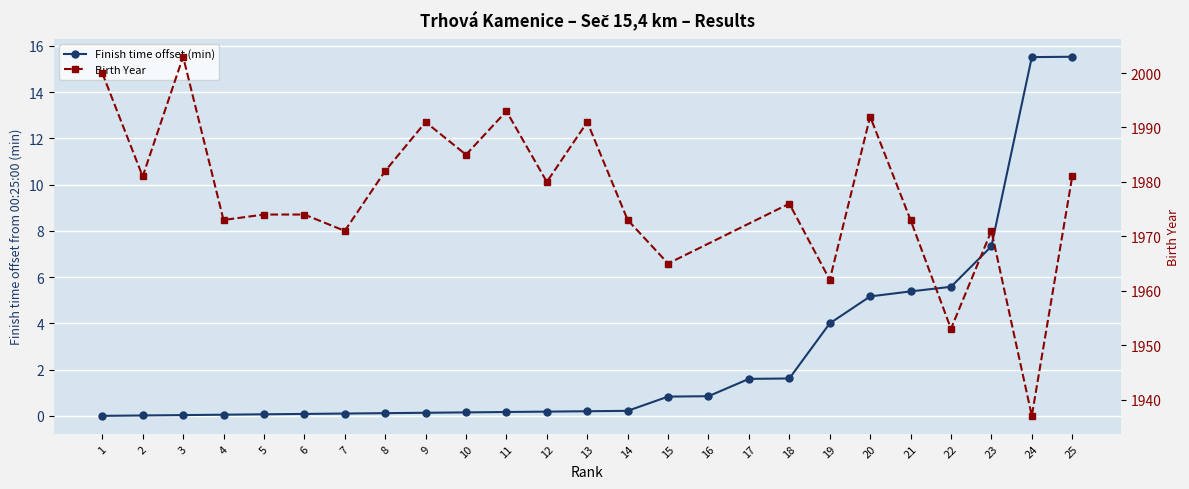

The chart shows a value of 0.1 at 10. True or false?

True